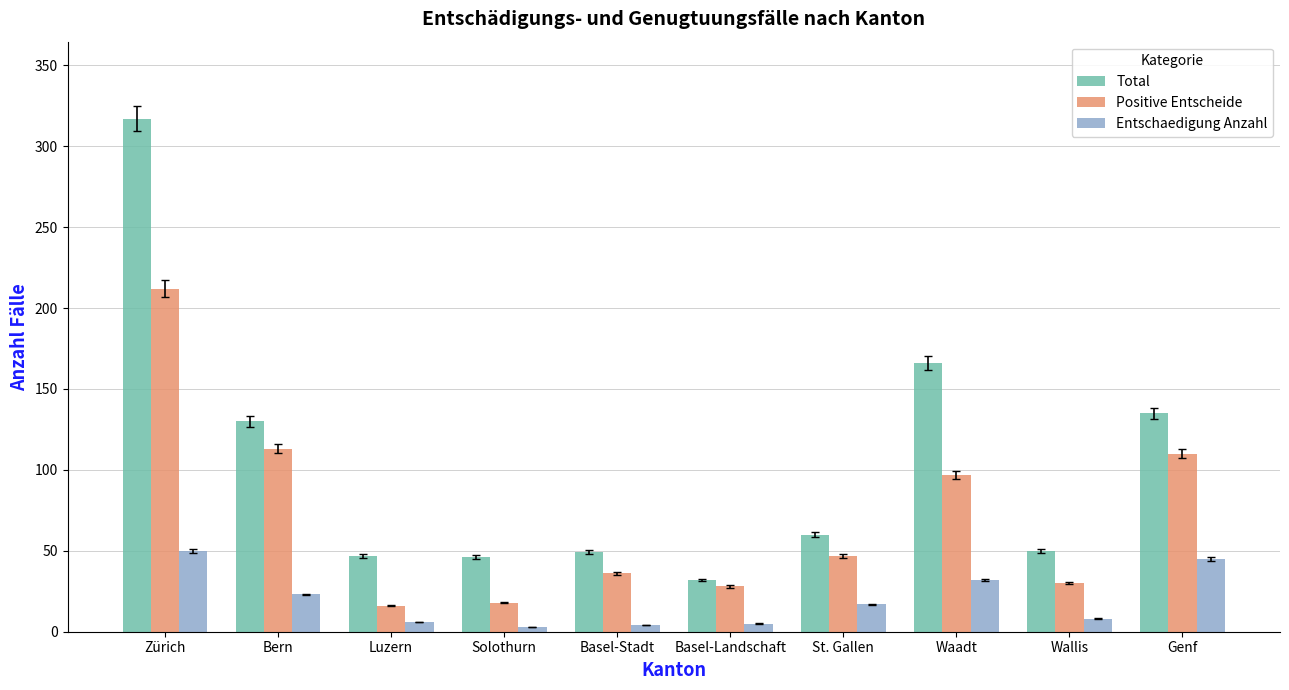

What is the sum of the Positive Entscheide values at Basel-Stadt and Solothurn?

54